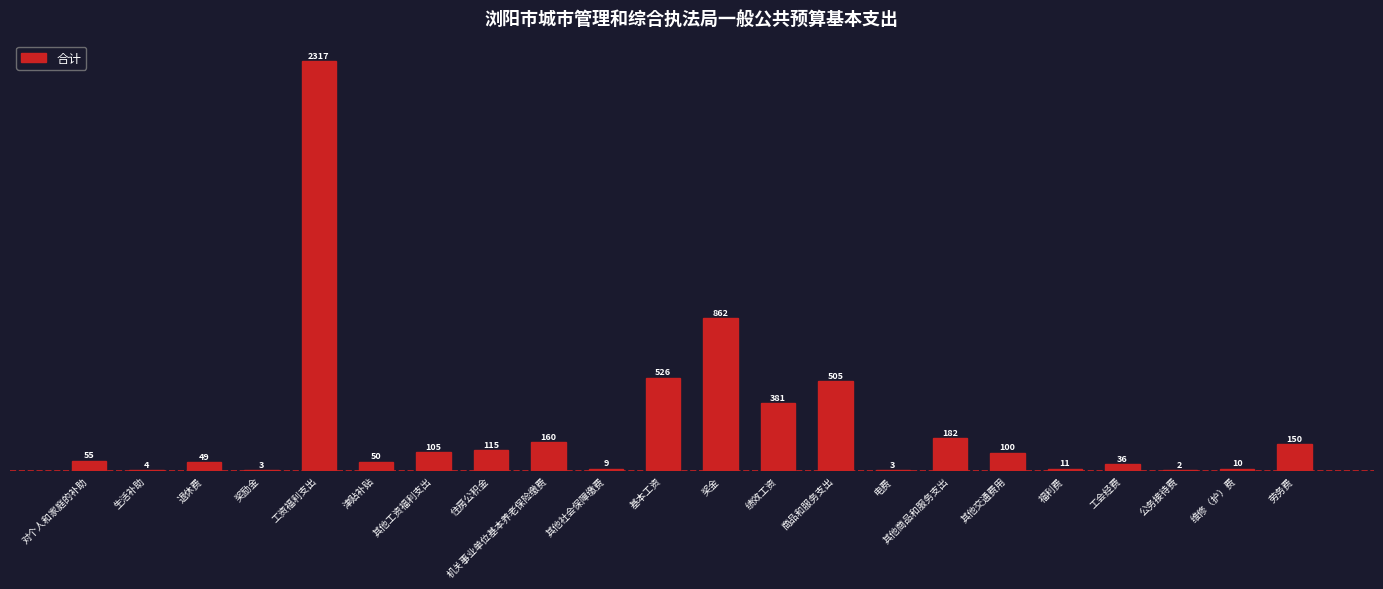

What is the average value?

256.1